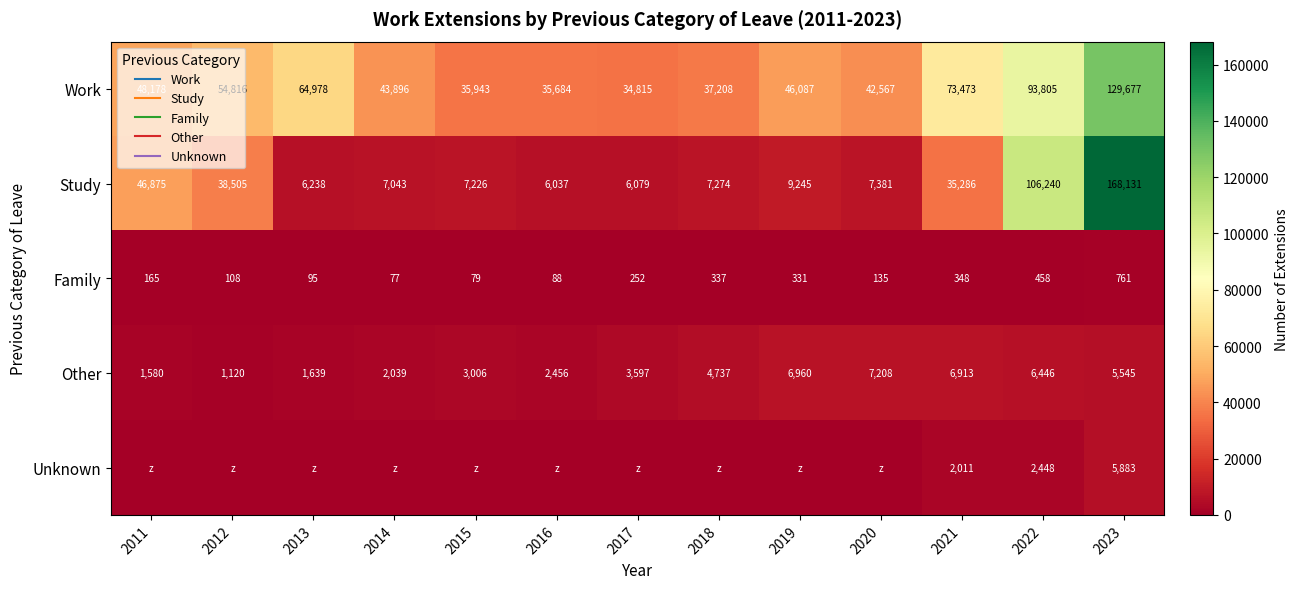

What is the approximate value of Study at 2016, to the nearest 50?

6050